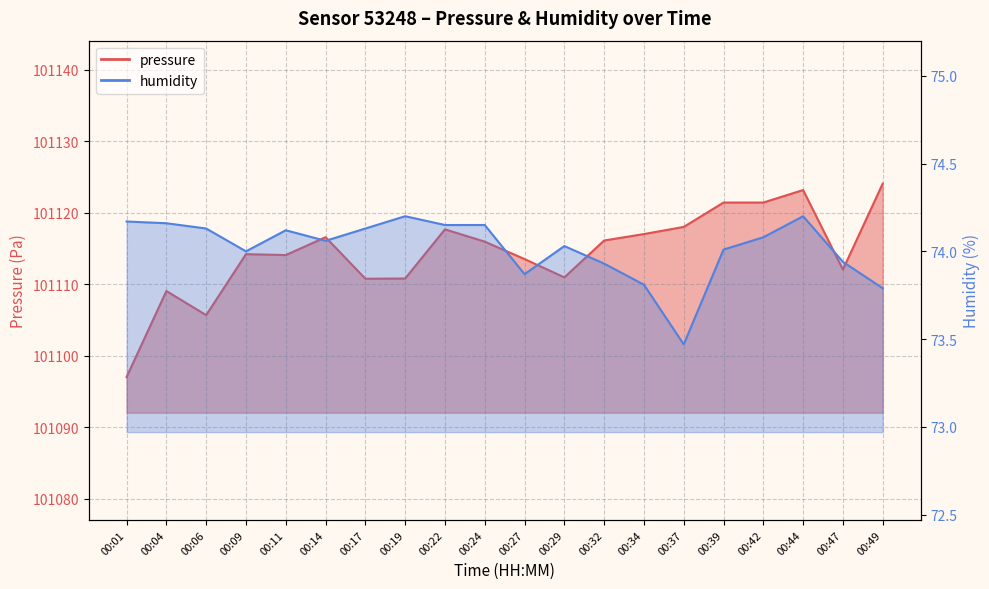

True or false: humidity and pressure intersect in this chart.

False